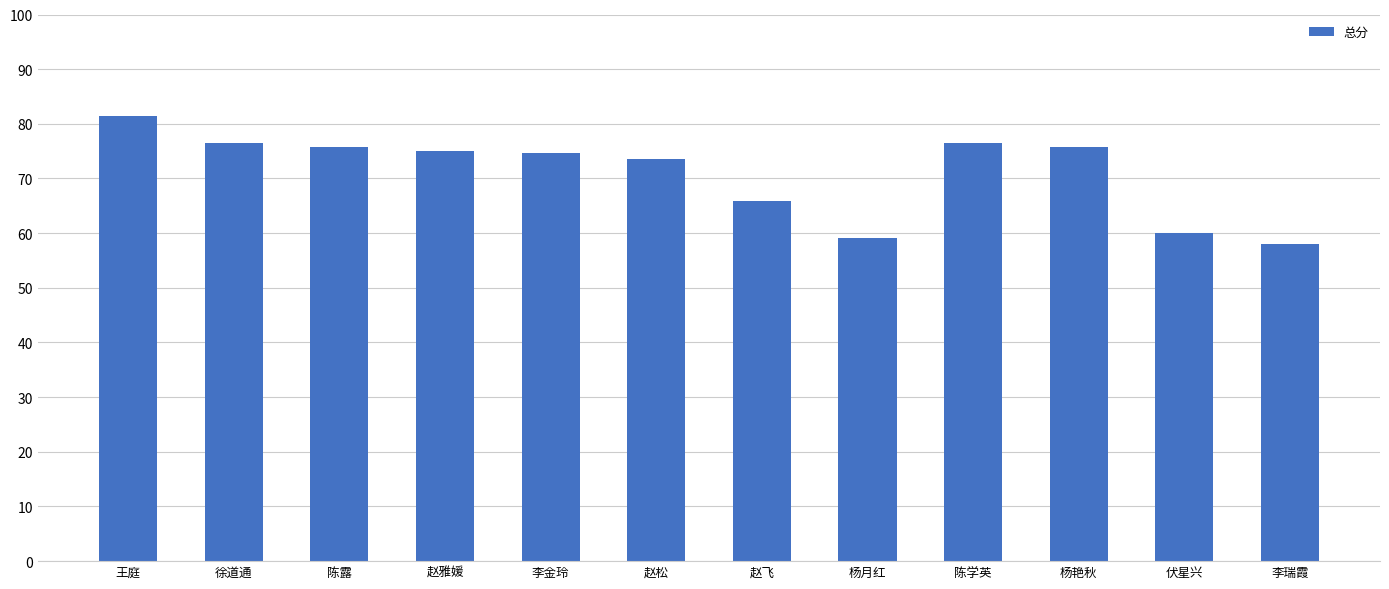

Which has a higher value, 赵飞 or 杨艳秋?

杨艳秋